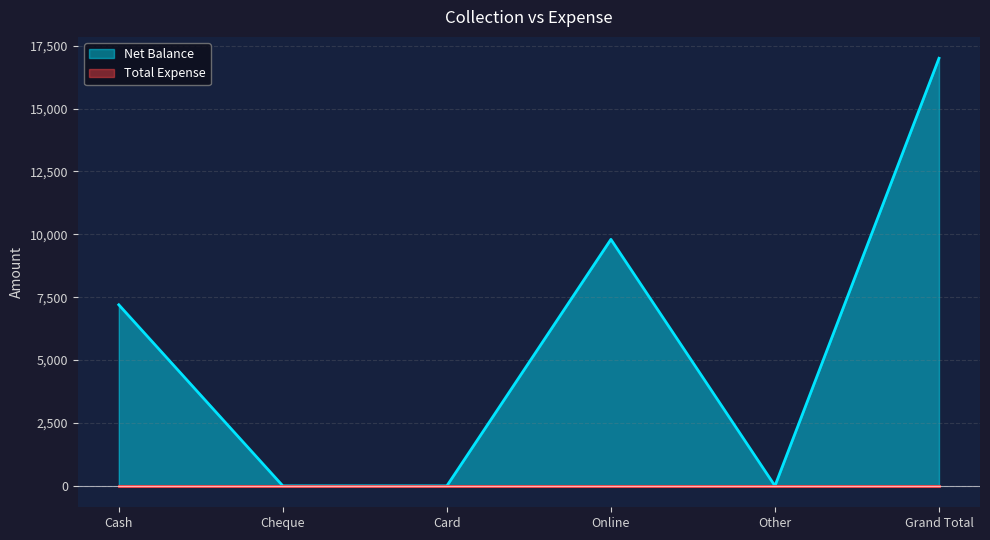

Reading left to right, what are all the values shown in this chart?

7200	0	0	9800	0	17000